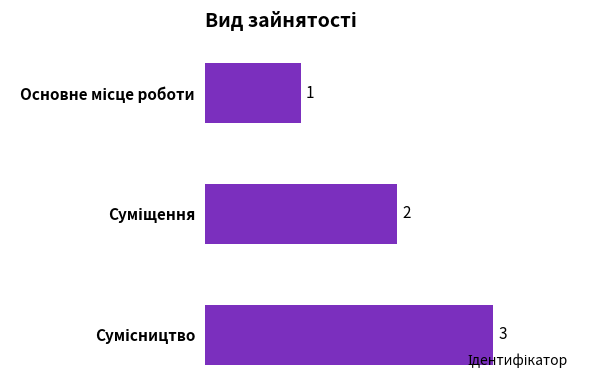

What is the value of the 3rd bar from the top?

3